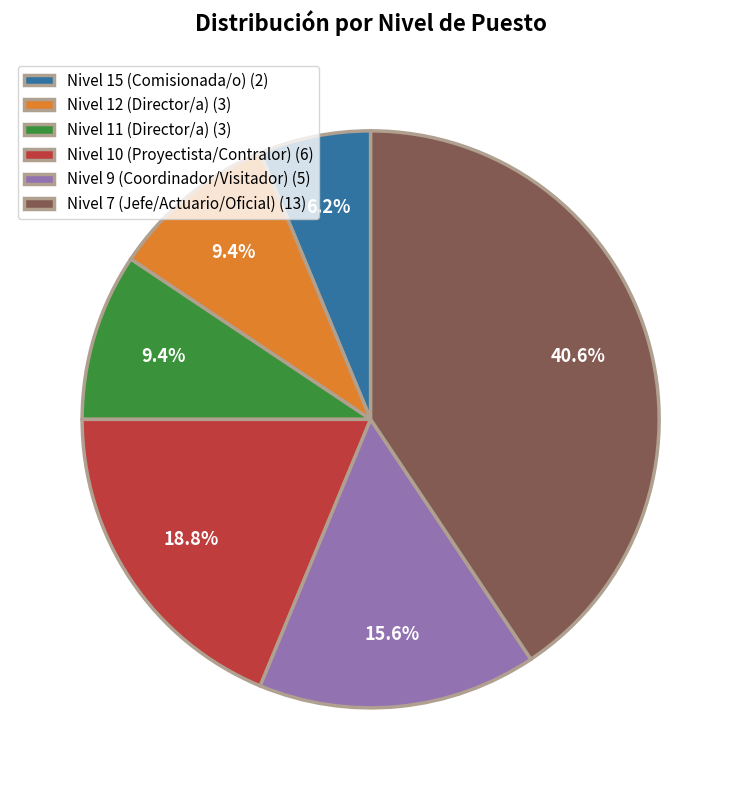

True or false: Nivel 9 (Coordinador/Visitador) accounts for 16% of the total.

True